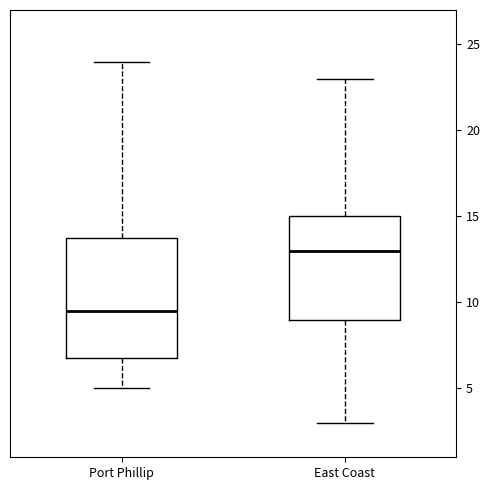

Reading left to right, read every box against the y-axis: the position of its median line, the range the box covers, and the ends of its whiskers. The values are not printed on the chart, so give them approximately, as read against the axis.

Port Phillip: median 9.5, box 7.0 to 14.0, whiskers 5.0 to 24.0
East Coast: median 13.0, box 9.0 to 15.0, whiskers 3.0 to 23.0